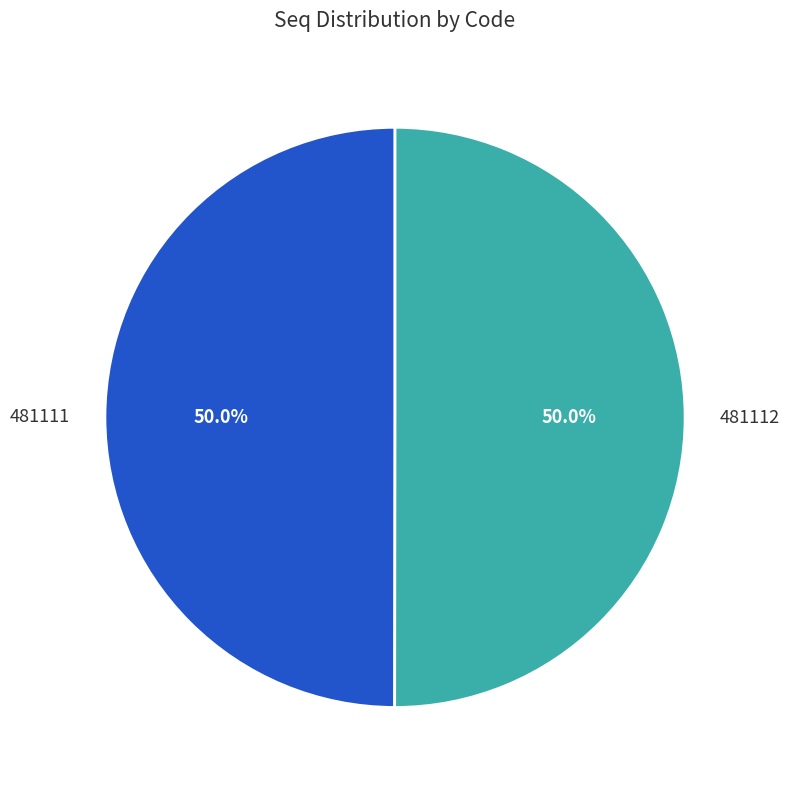

Combined, do 481111 and 481112 account for over 50%?

Yes